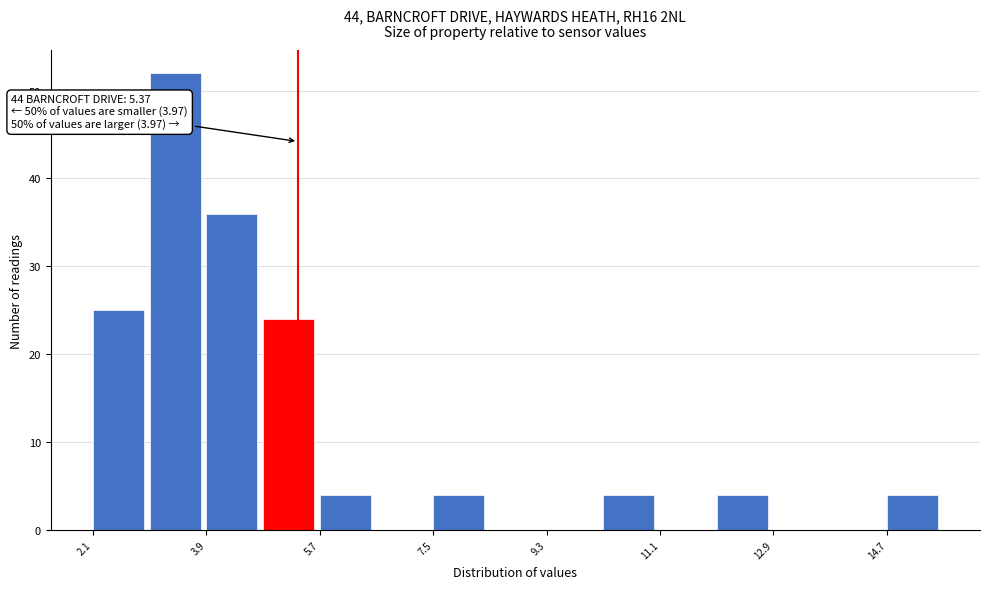

Over which range of the x-axis is the bar tallest?

3.0 to 4.0